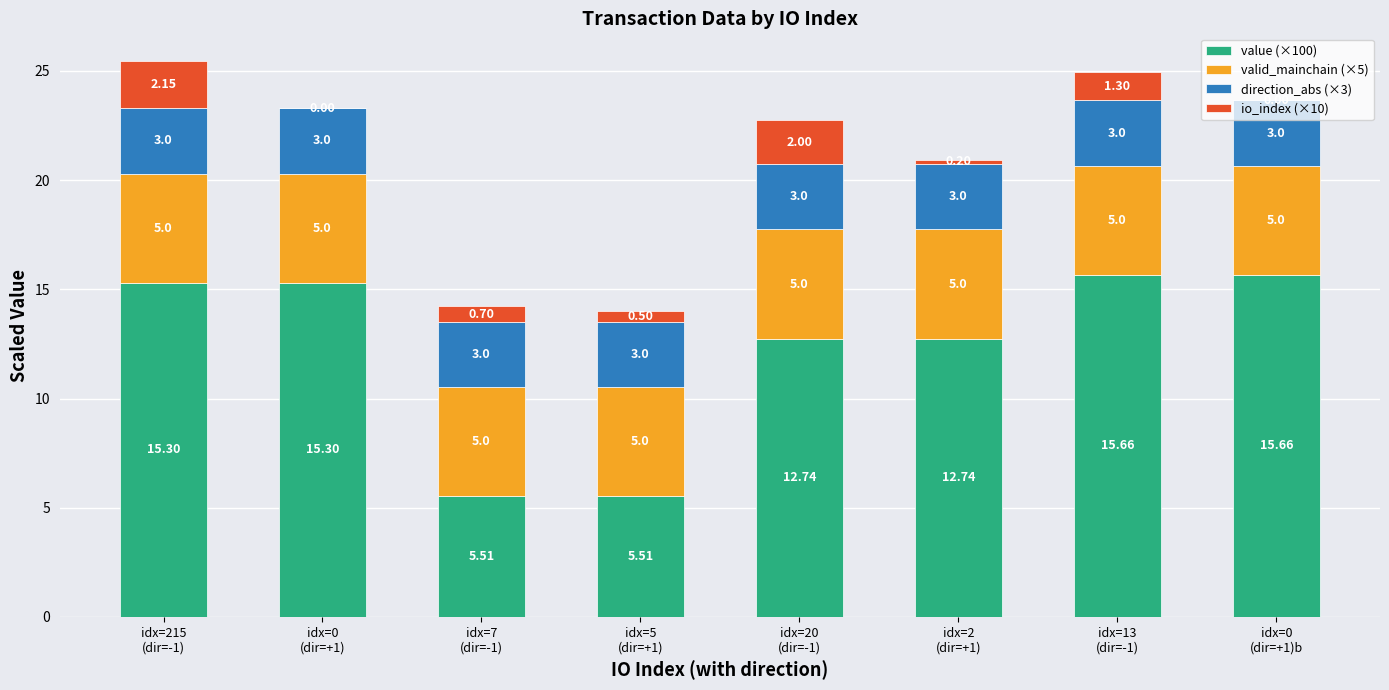

How many data points in value (×100) are above 15?

4